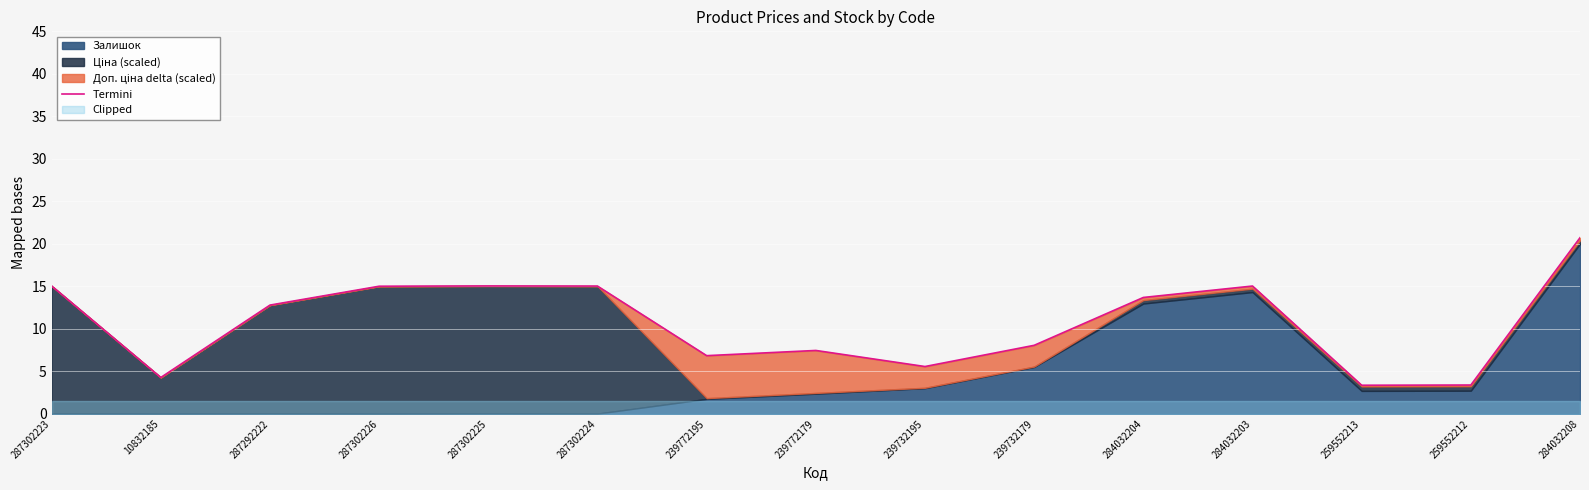

Rank the categories by value from lowest to highest.

259552213, 259552212, 10832185, 239732195, 239772195, 239772179, 239732179, 287292222, 284032204, 287302226, 287302224, 284032203, 287302223, 287302225, 284032208